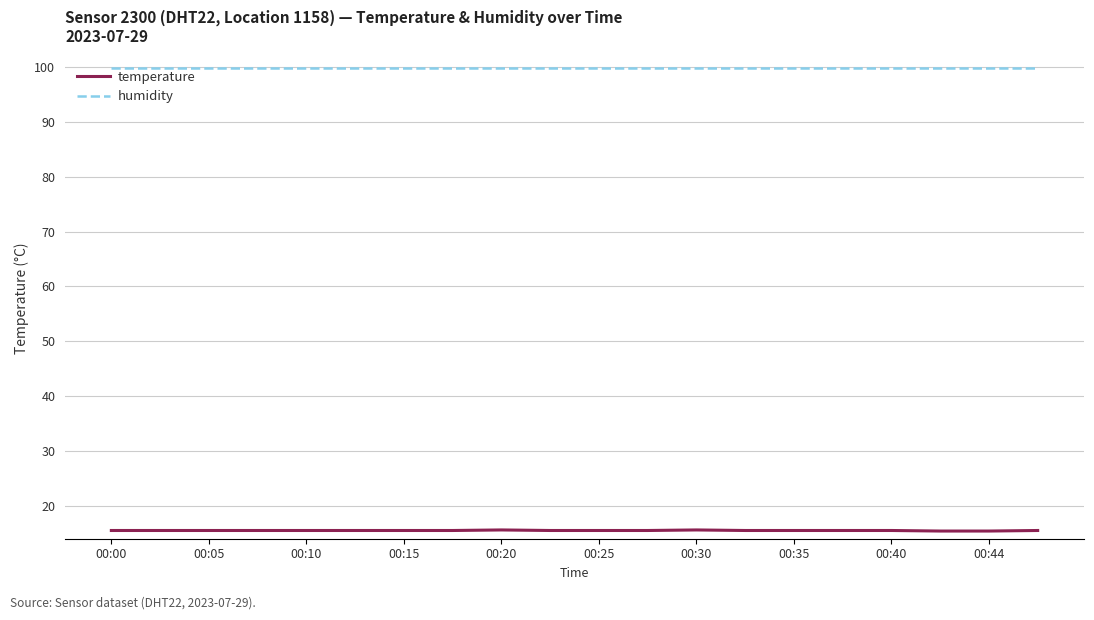

True or false: temperature and humidity cross at least once.

False